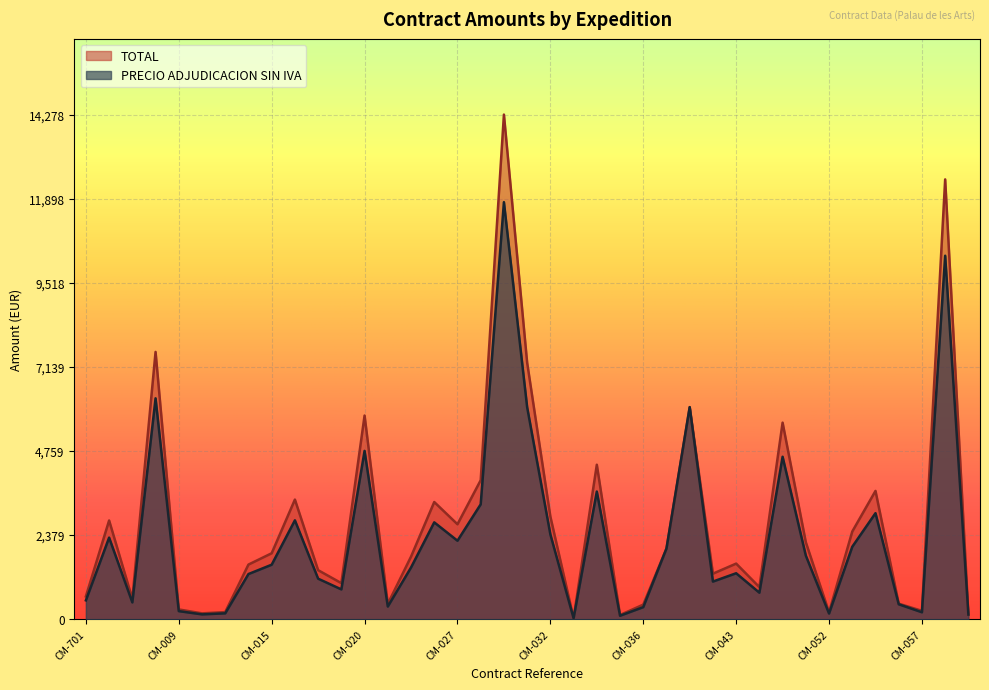

The PRECIO ADJUDICACION SIN IVA series shows 750.0 at CM-045. True or false?

True